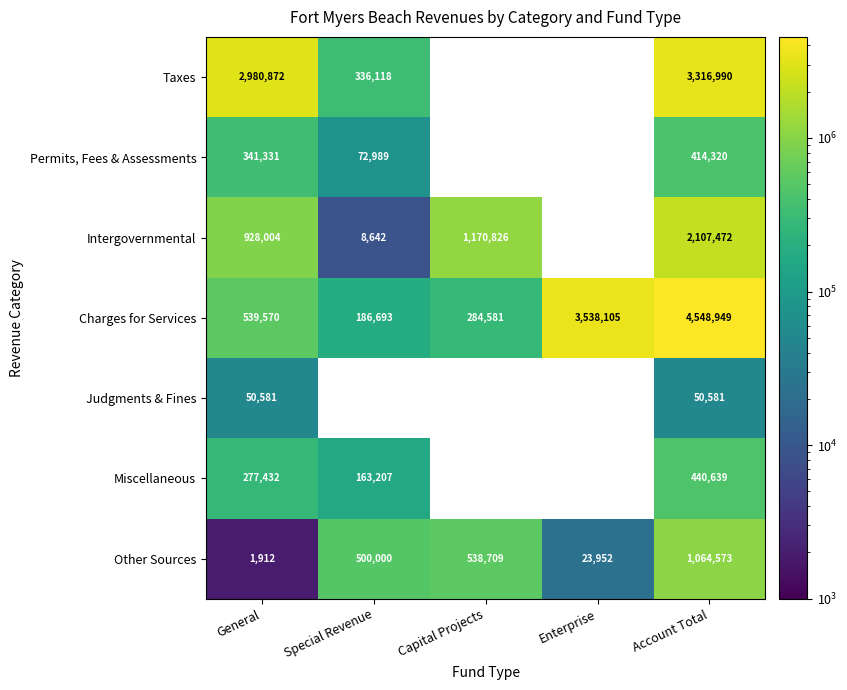

What is the sum of the Charges for Services values at Capital Projects and Special Revenue?

471274